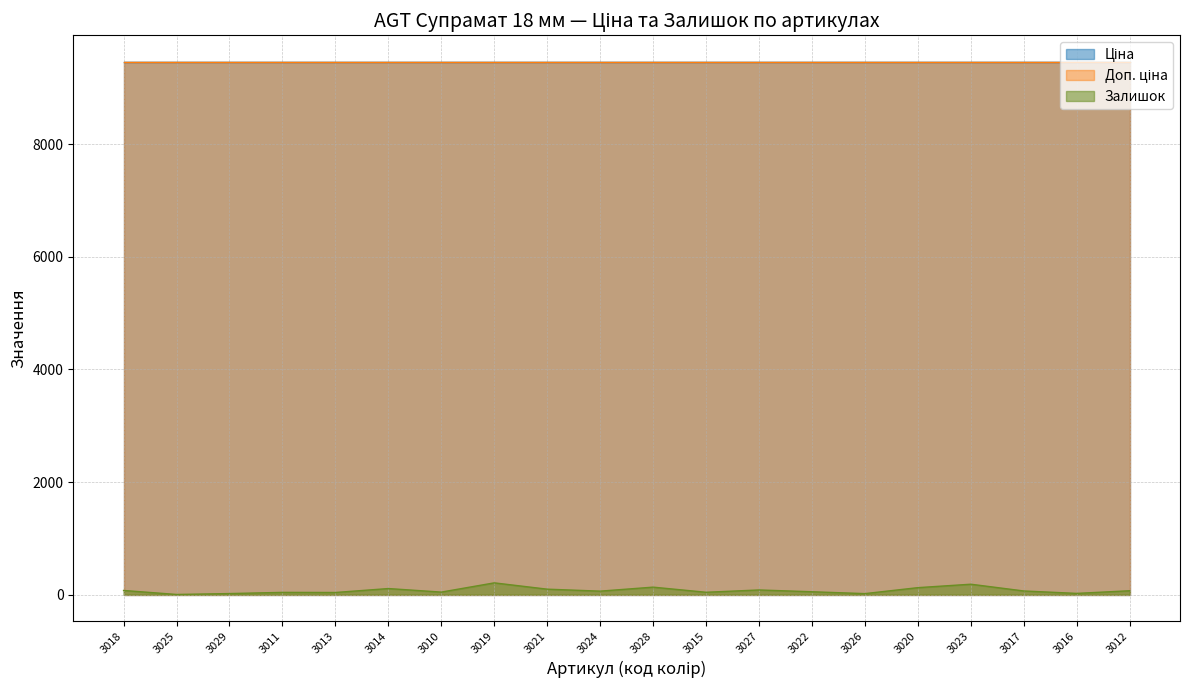

What is the total value across all series at 3018?

18992.8